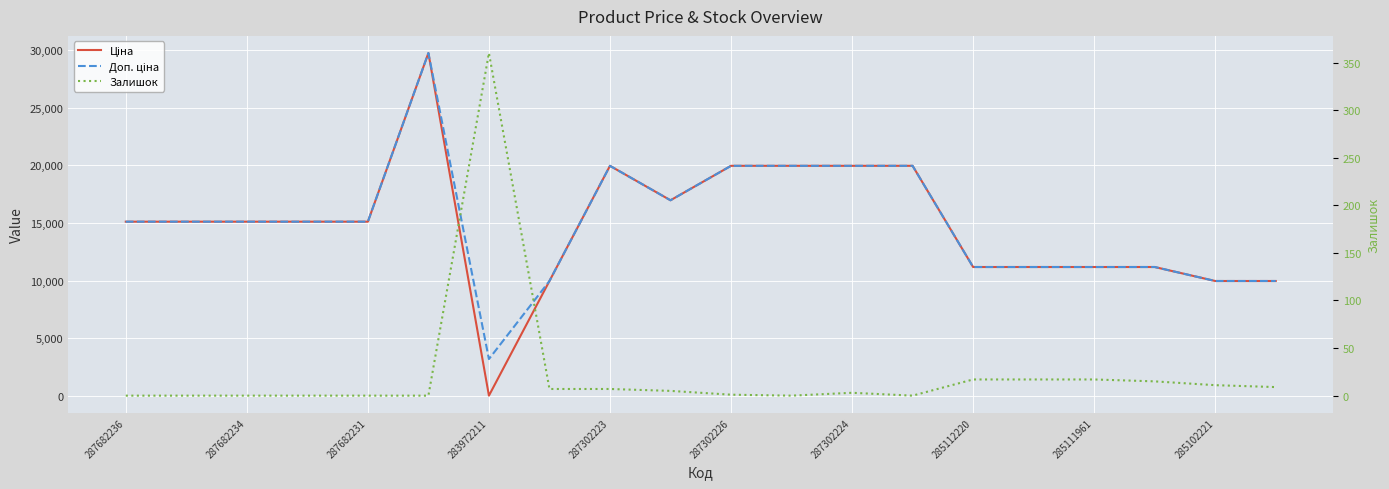

What is the sum of the Залишок values at 11 and 19?

9.0